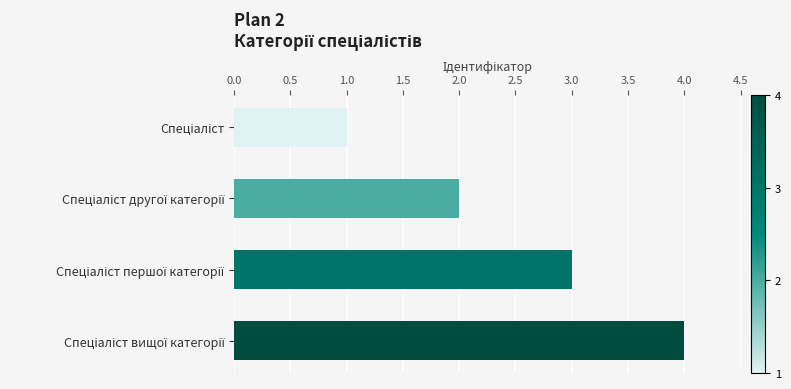

What is the difference between the maximum and minimum values?

3